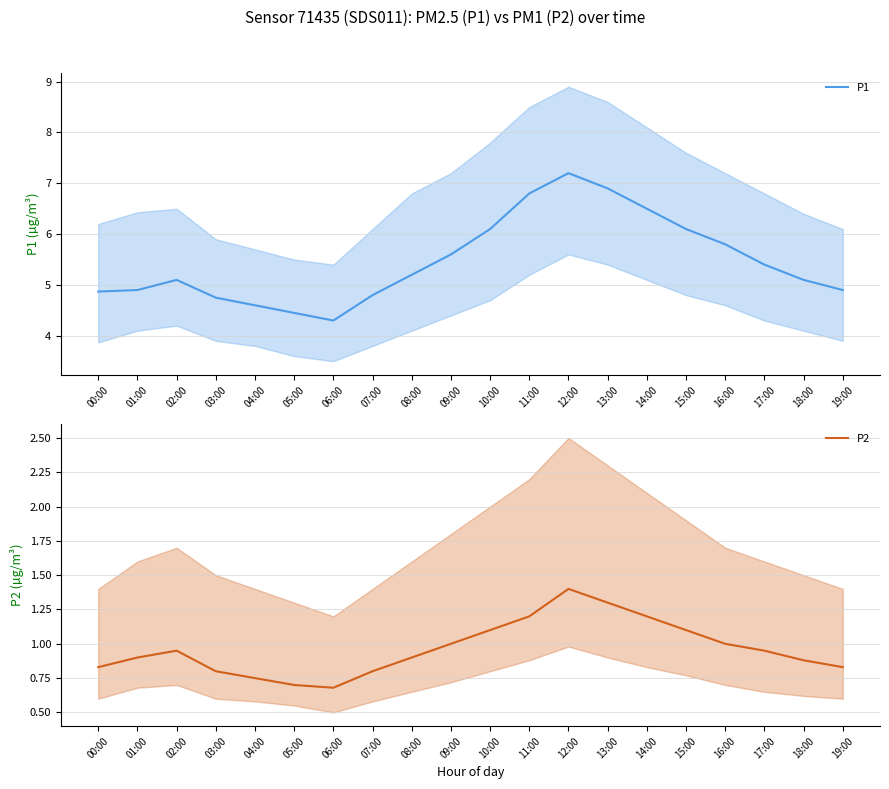

What is the sum of the P2 mean values at 16:00 and 08:00?

1.9